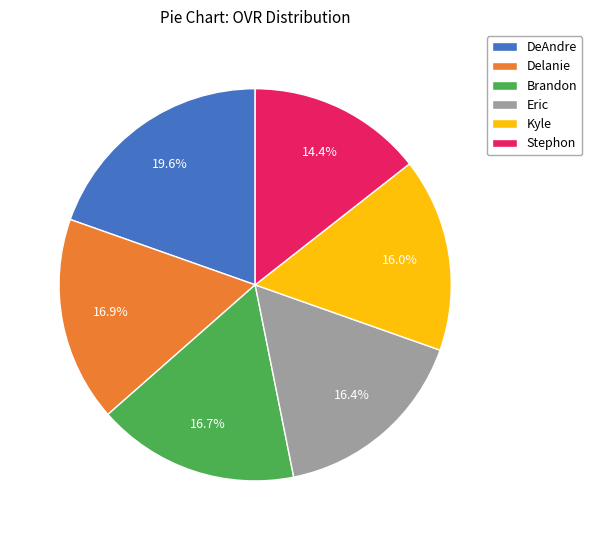

Which has a higher value, DeAndre or Stephon?

DeAndre